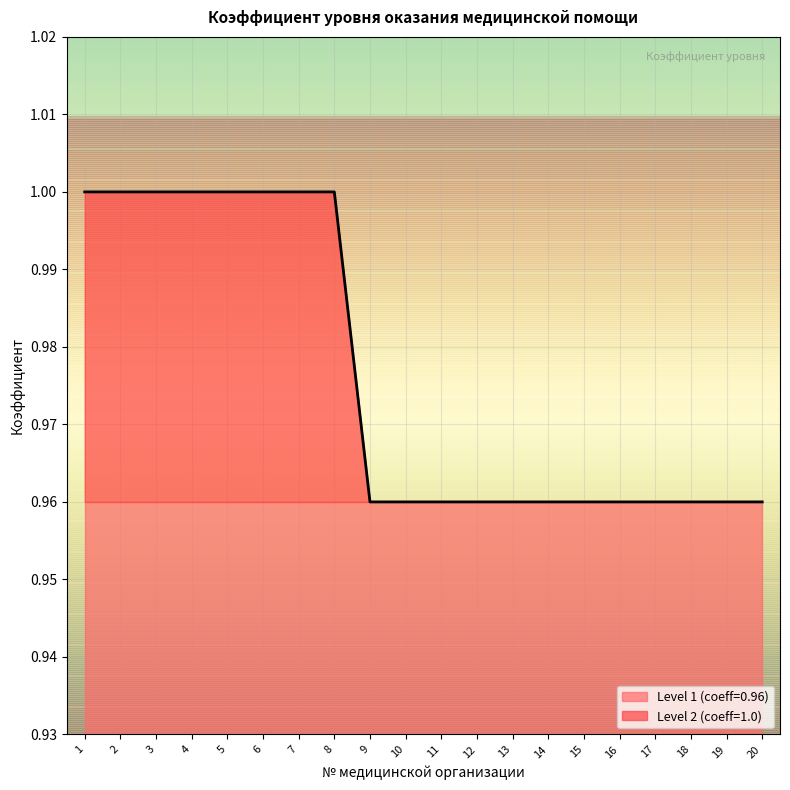

What is the sum of the values at 20 and 4?

2.0